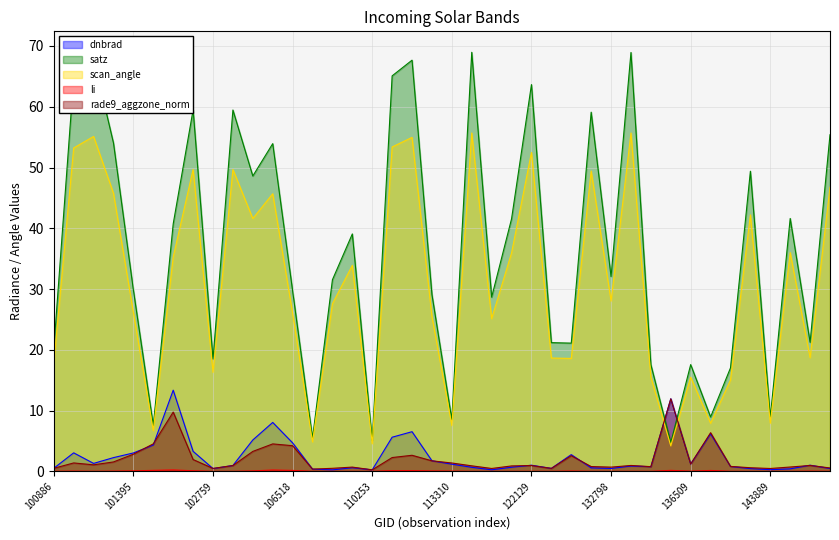

Which series has the largest total across all categories?

satz